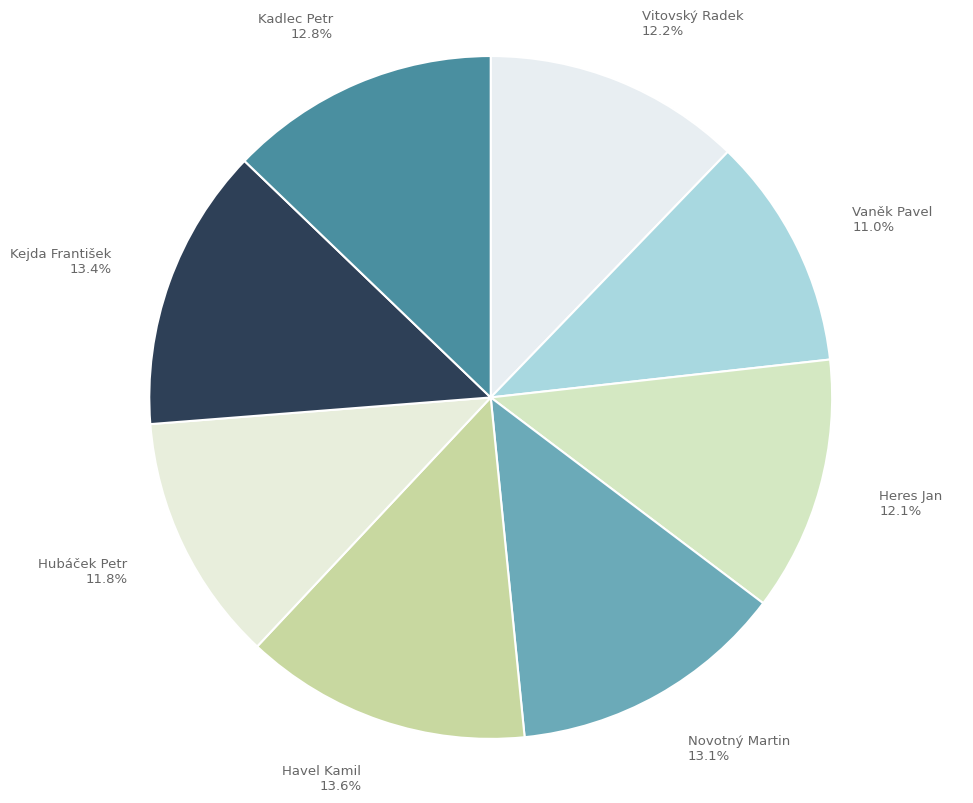

What percentage is the Kadlec Petr slice, to the nearest percent?

13%